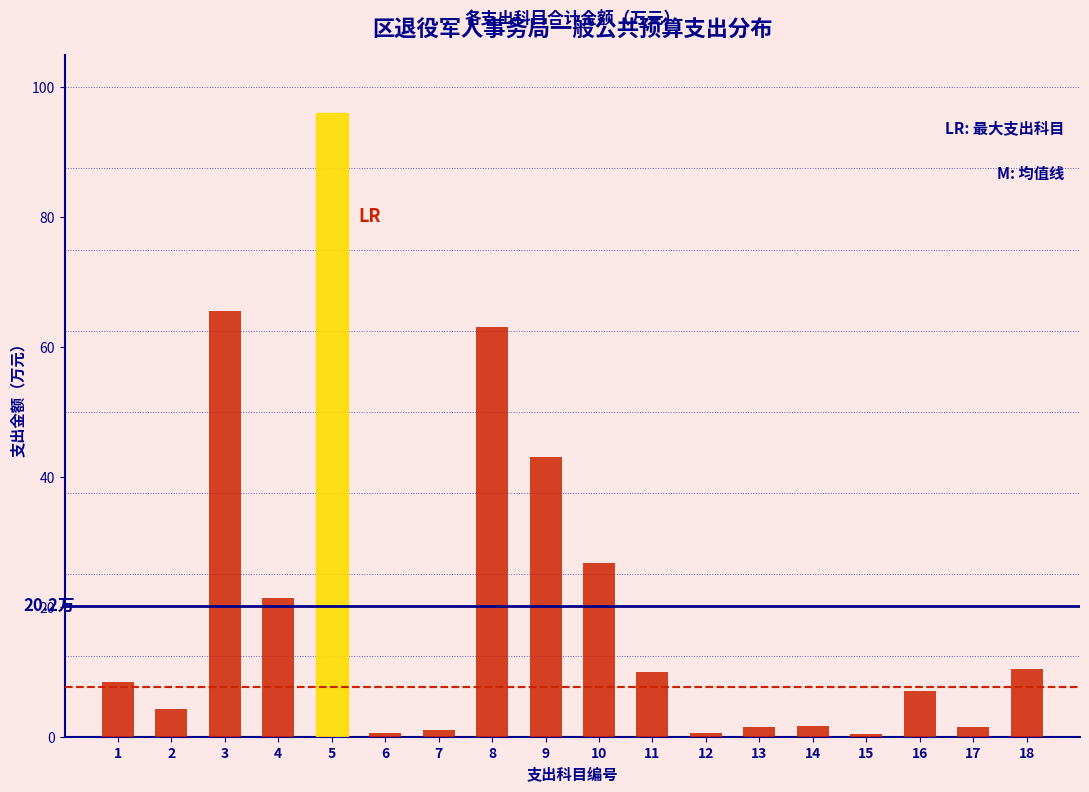

What is the greatest value displayed?

96.1